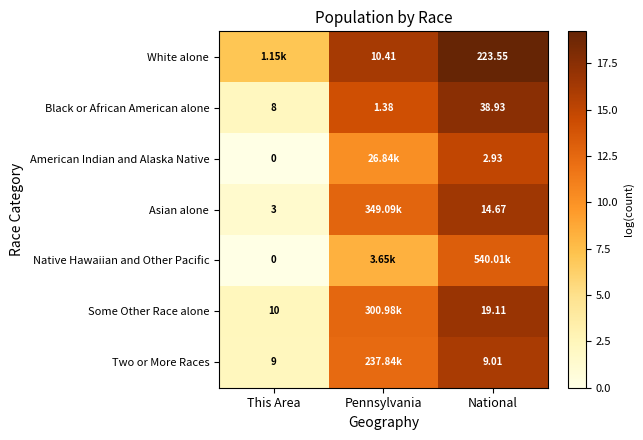

How many distinct data groups are displayed?

7